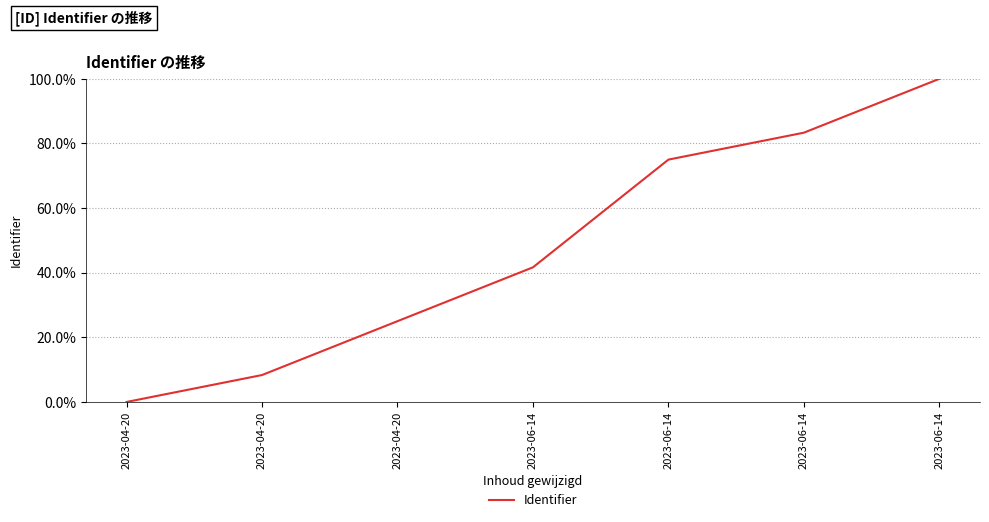

Where does the data first go above 41?

2023-06-14